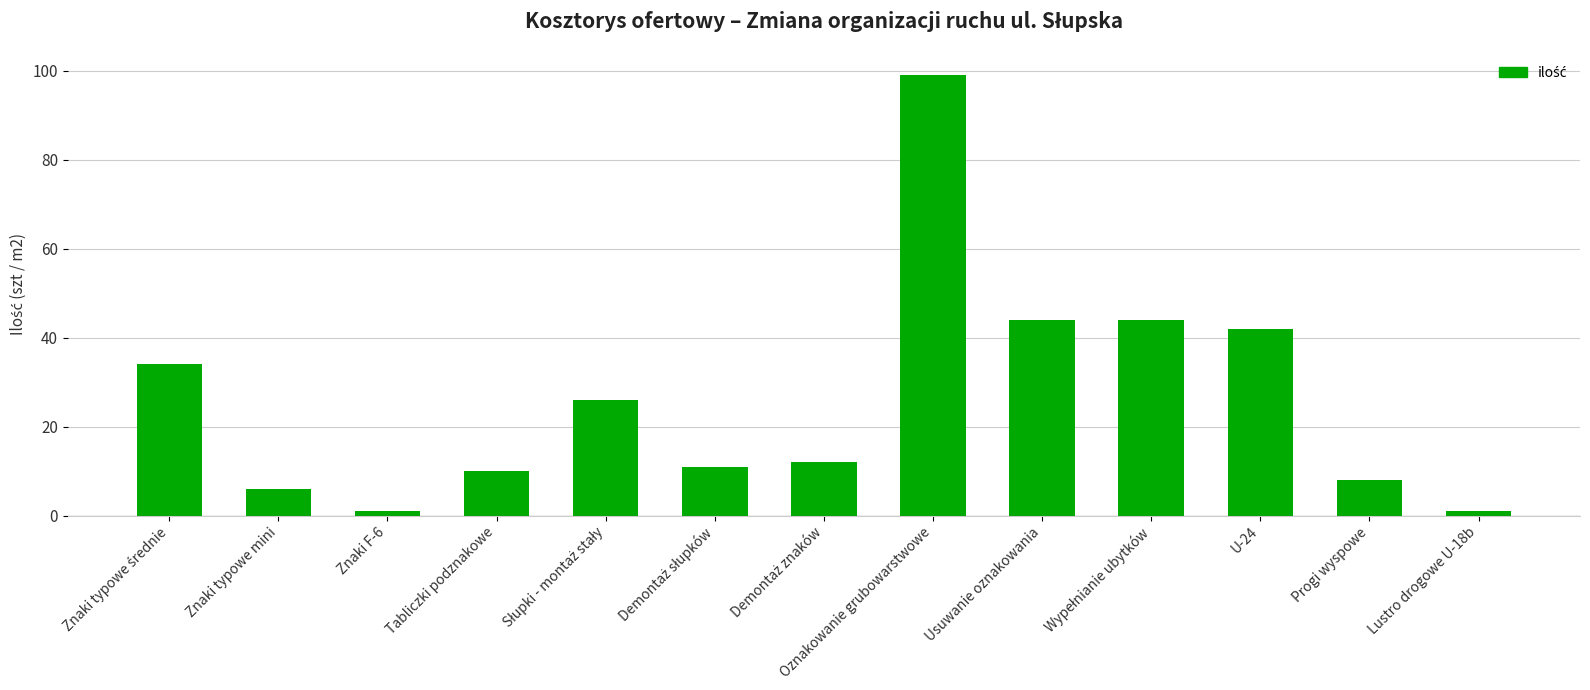

What is the label of the 2nd bar from the left?

Znaki typowe mini